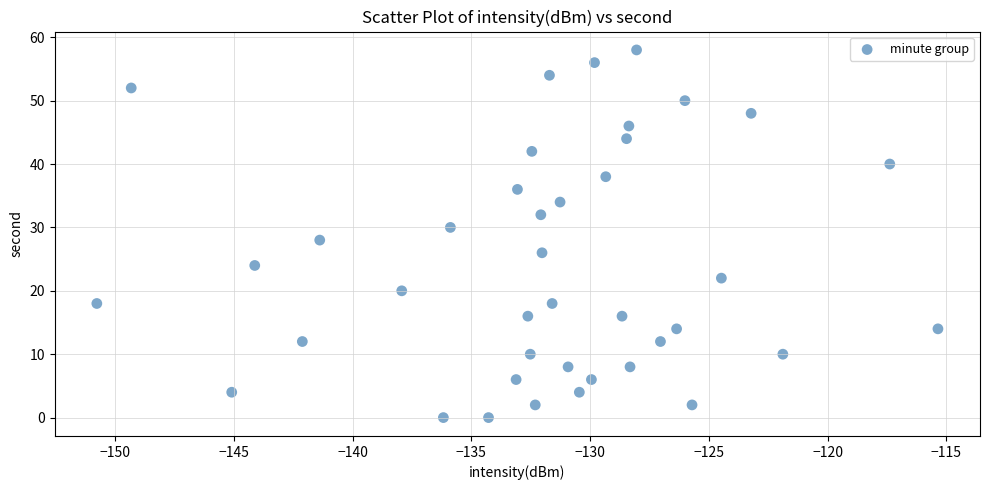

What is the range of Y values (max minus min)?

58